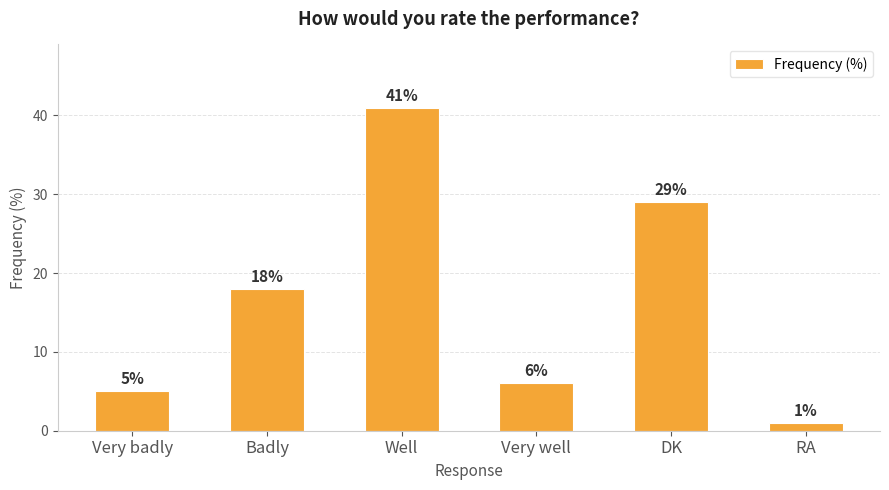

The chart shows a value of 41 at Well. True or false?

True